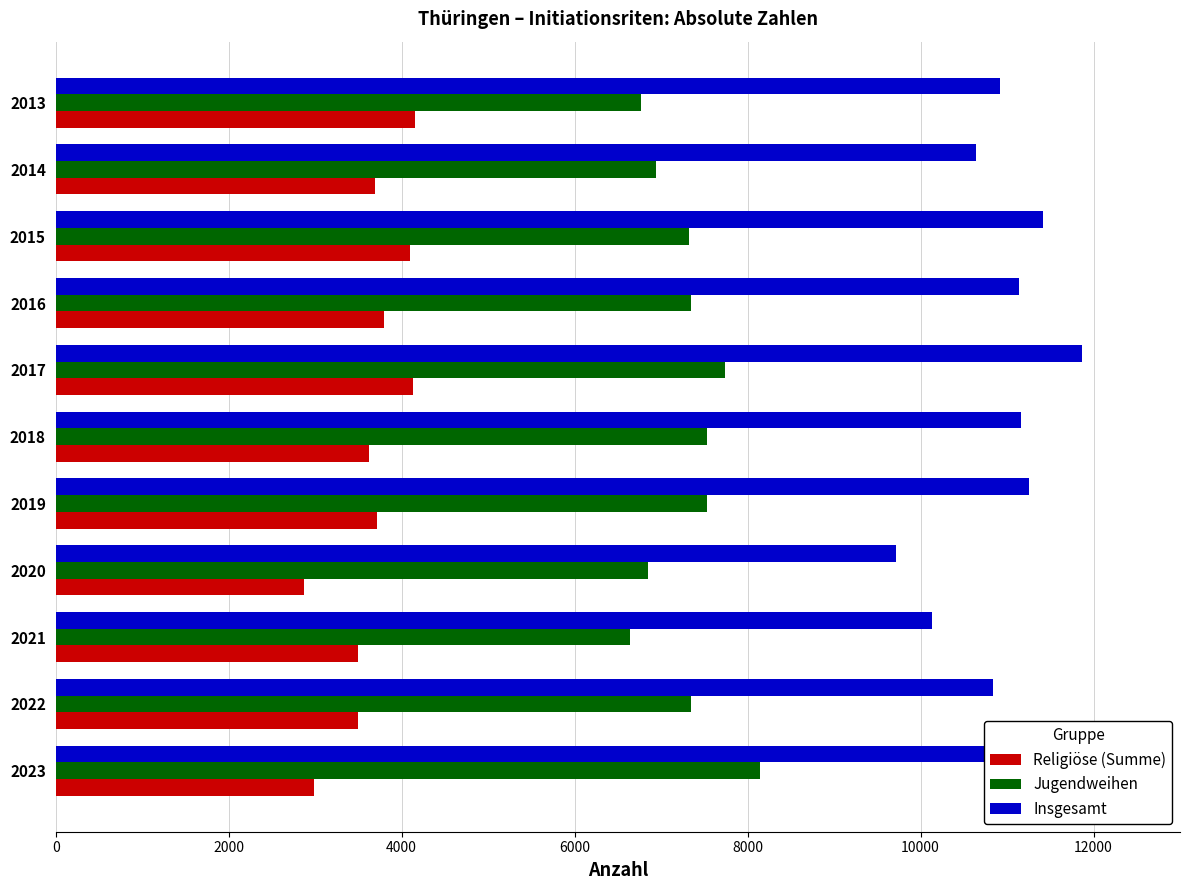

Which series has the largest total across all categories?

Insgesamt